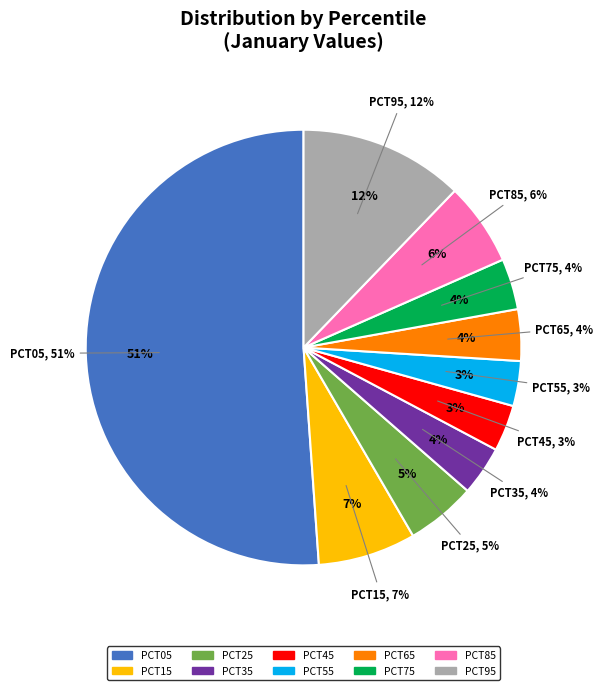

Does pct85 account for over 50% of the chart?

No